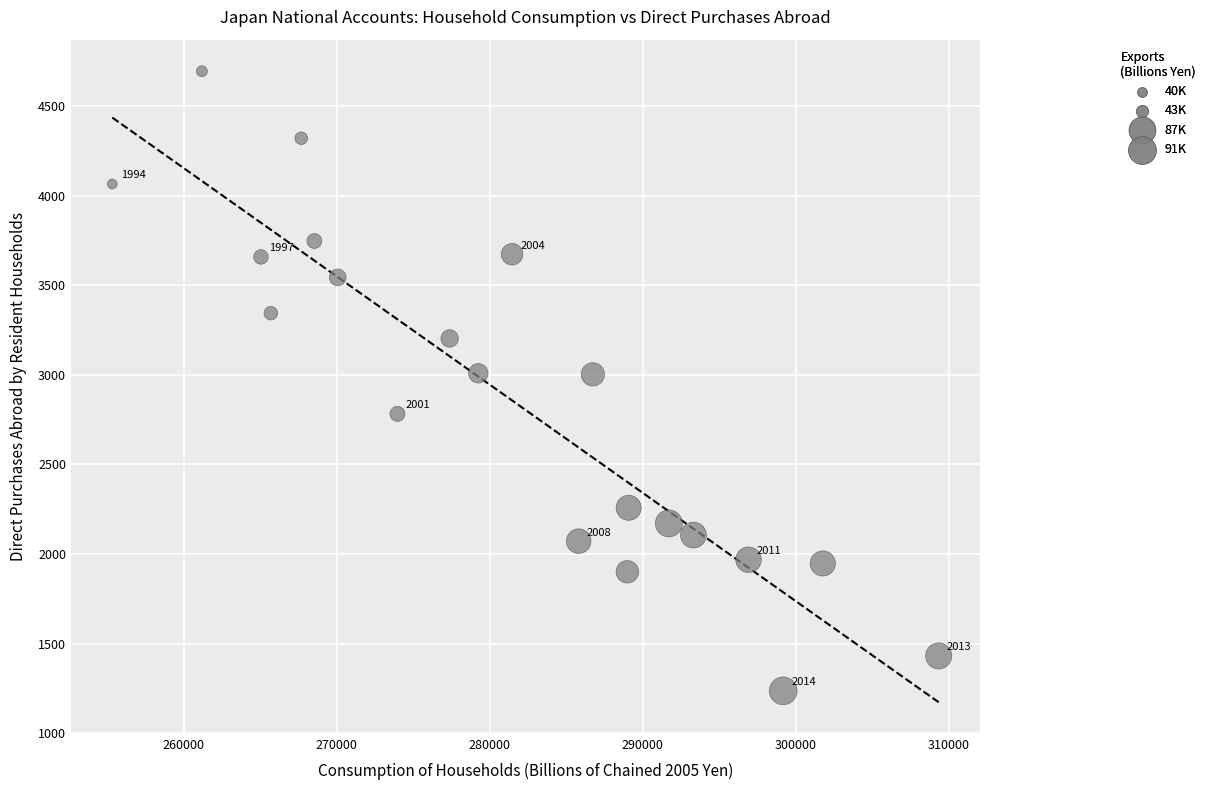

What is the range of Y values (max minus min)?

3458.9